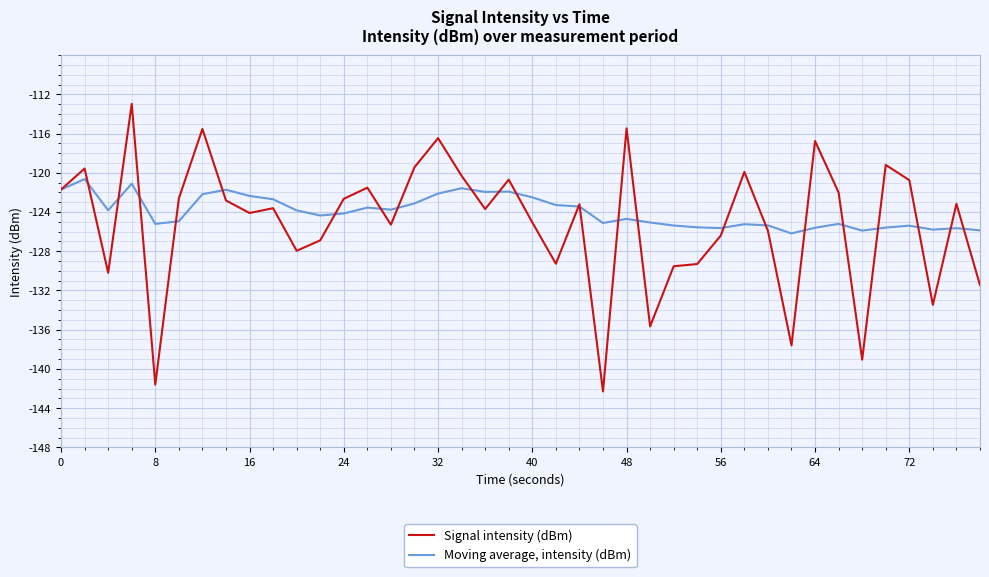

Which series has the largest range (max minus min)?

Signal intensity (dBm)